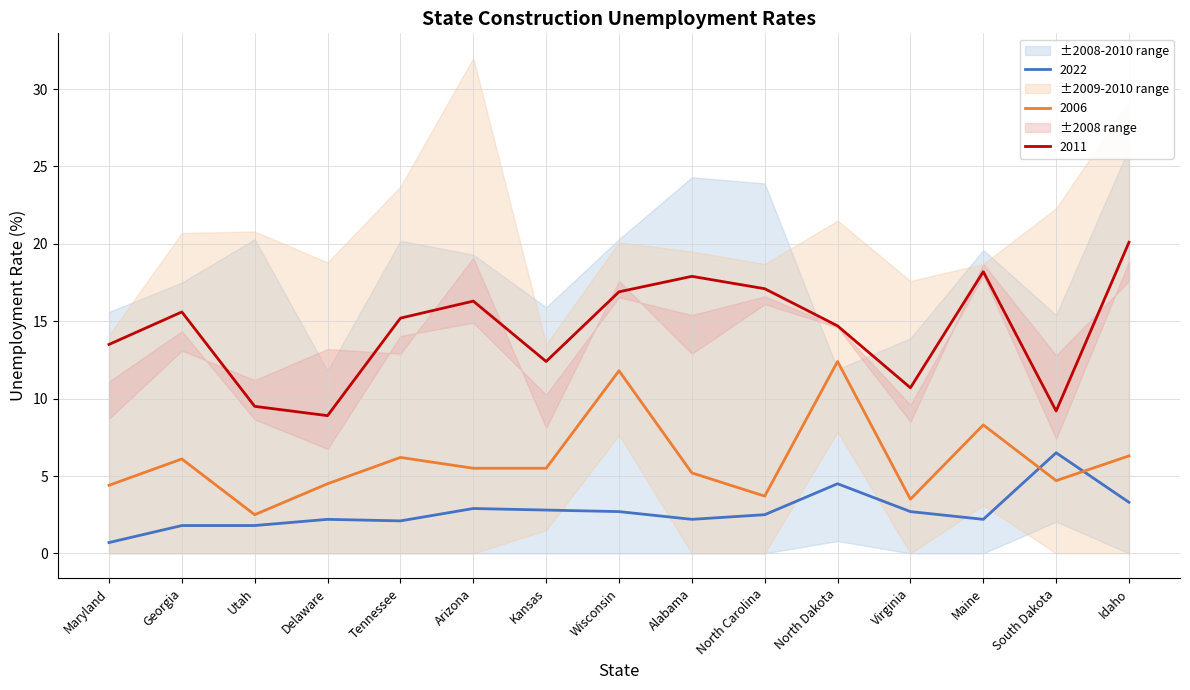

True or false: 2022 has a value of 2.7 at Virginia.

True